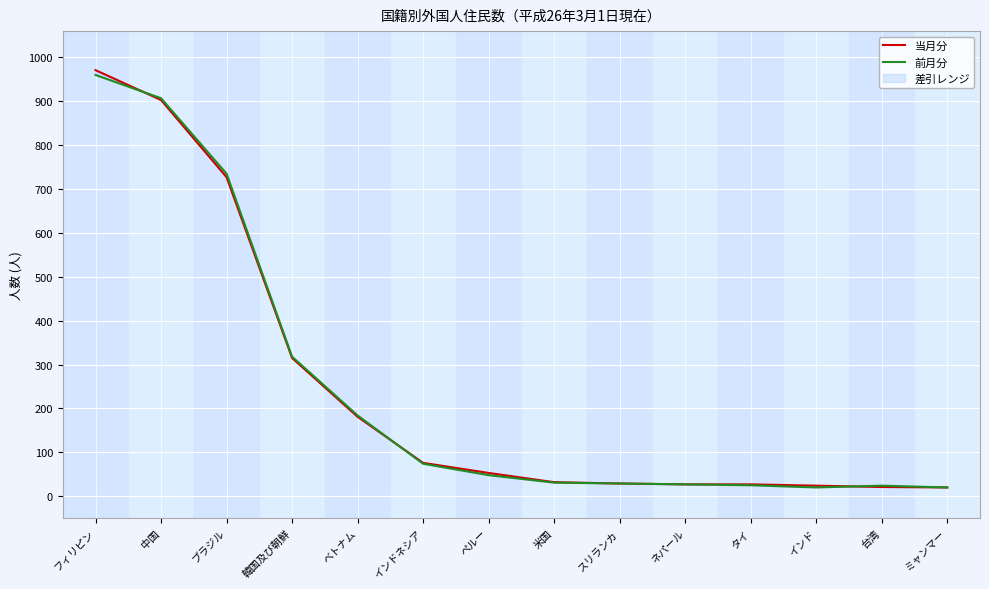

At which category does the chart reach its minimum across all series?

ミャンマー